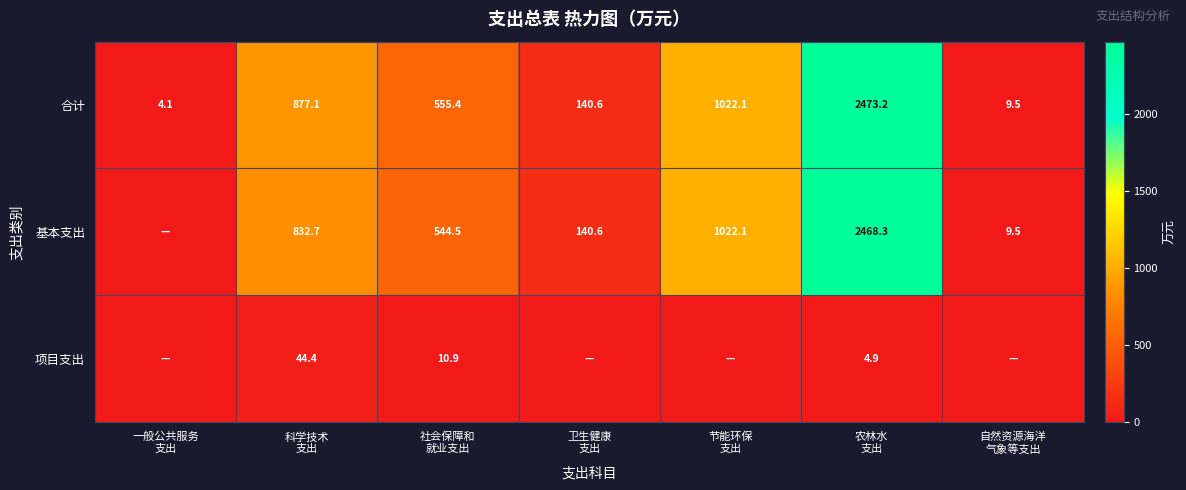

What is the difference between the highest and lowest values at 卫生健康
支出?

140.6